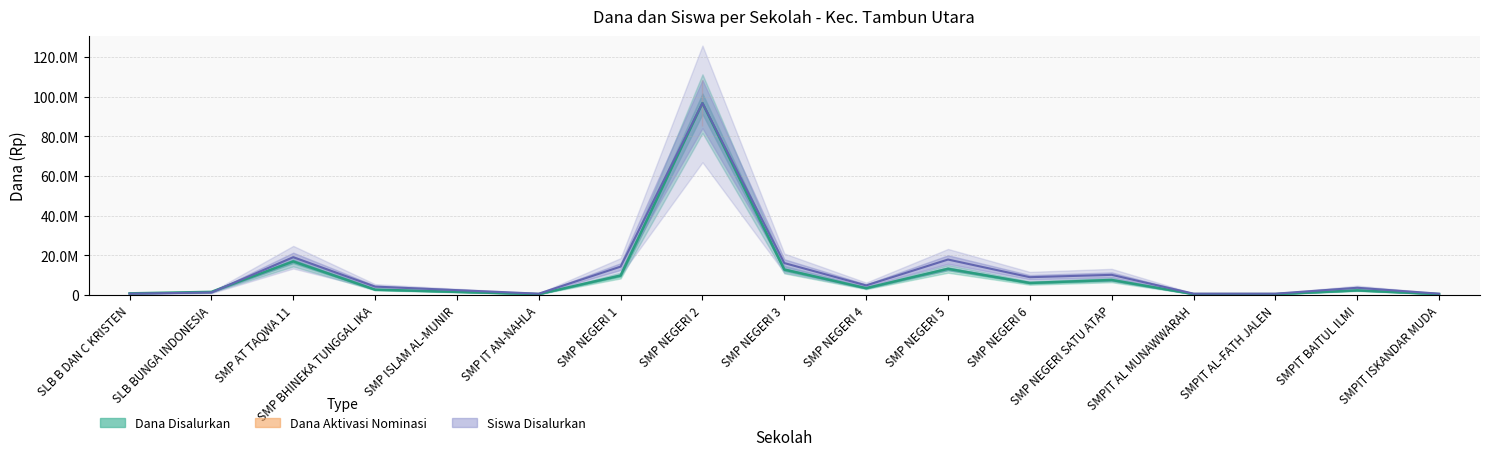

Which series changed the most between SLB BUNGA INDONESIA and SMP NEGERI 4?

Dana Disalurkan